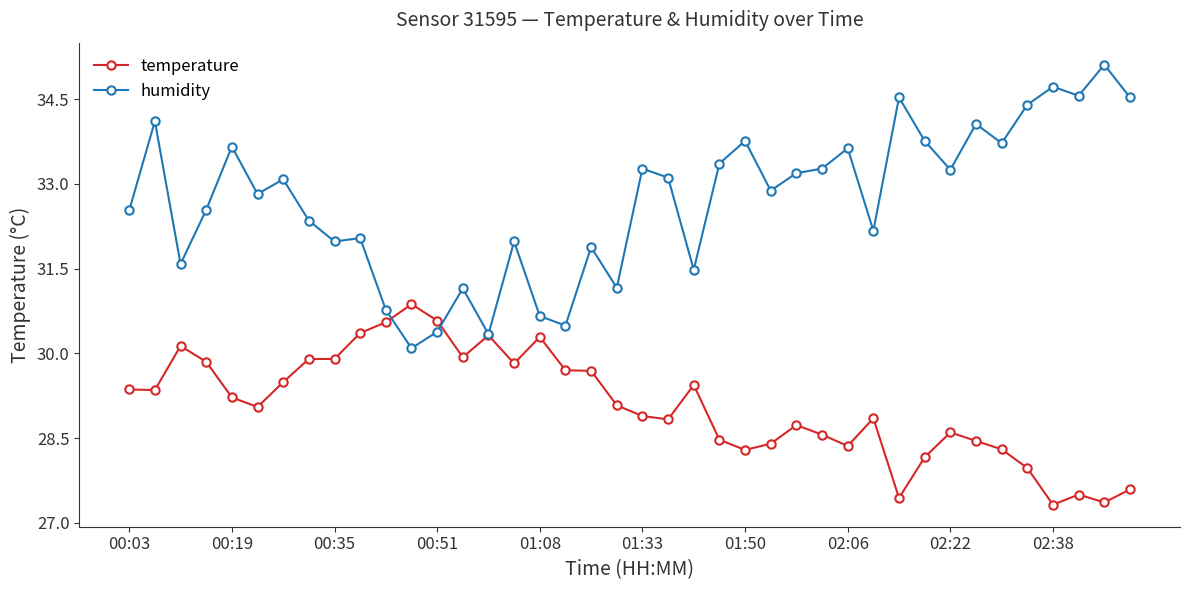

Which series has the widest spread of values?

humidity